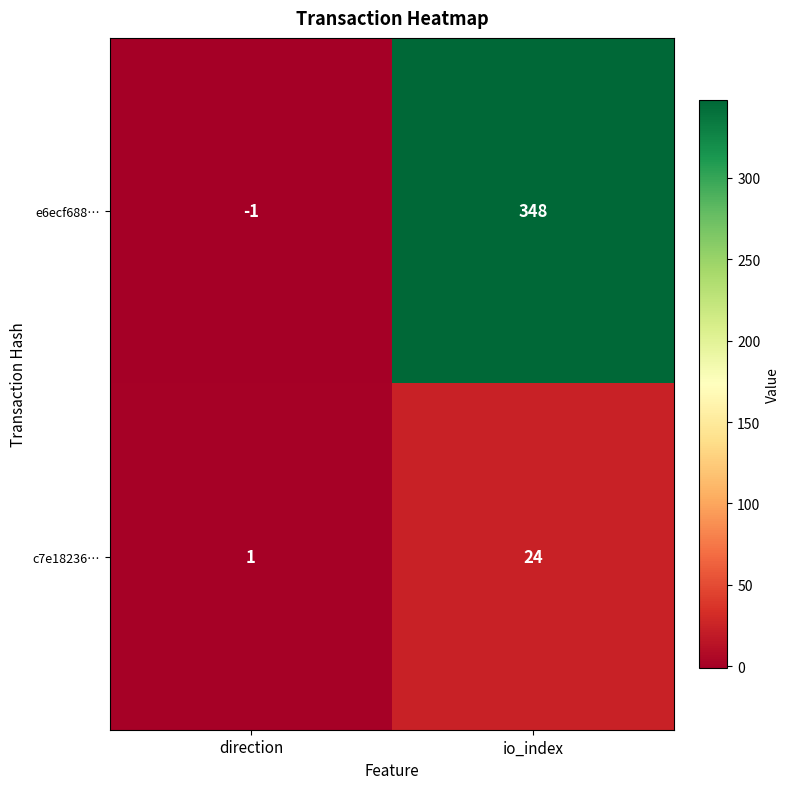

Is the value of c7e18236… at direction greater than the value of e6ecf688… at io_index?

No